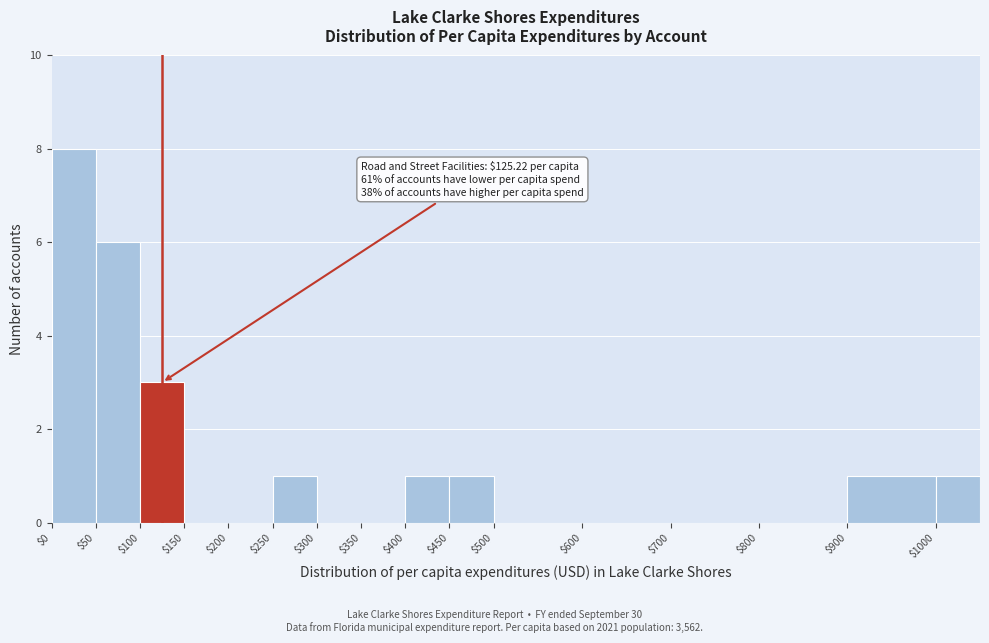

Which range on the x-axis has the tallest bar?

0 to 50